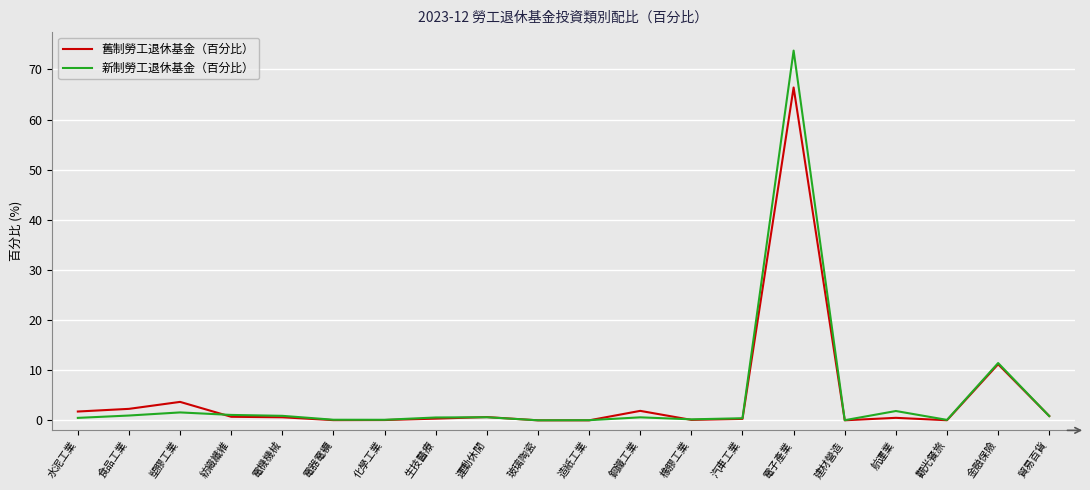

At which category does 舊制勞工退休基金（百分比） reach its first local peak?

塑膠工業